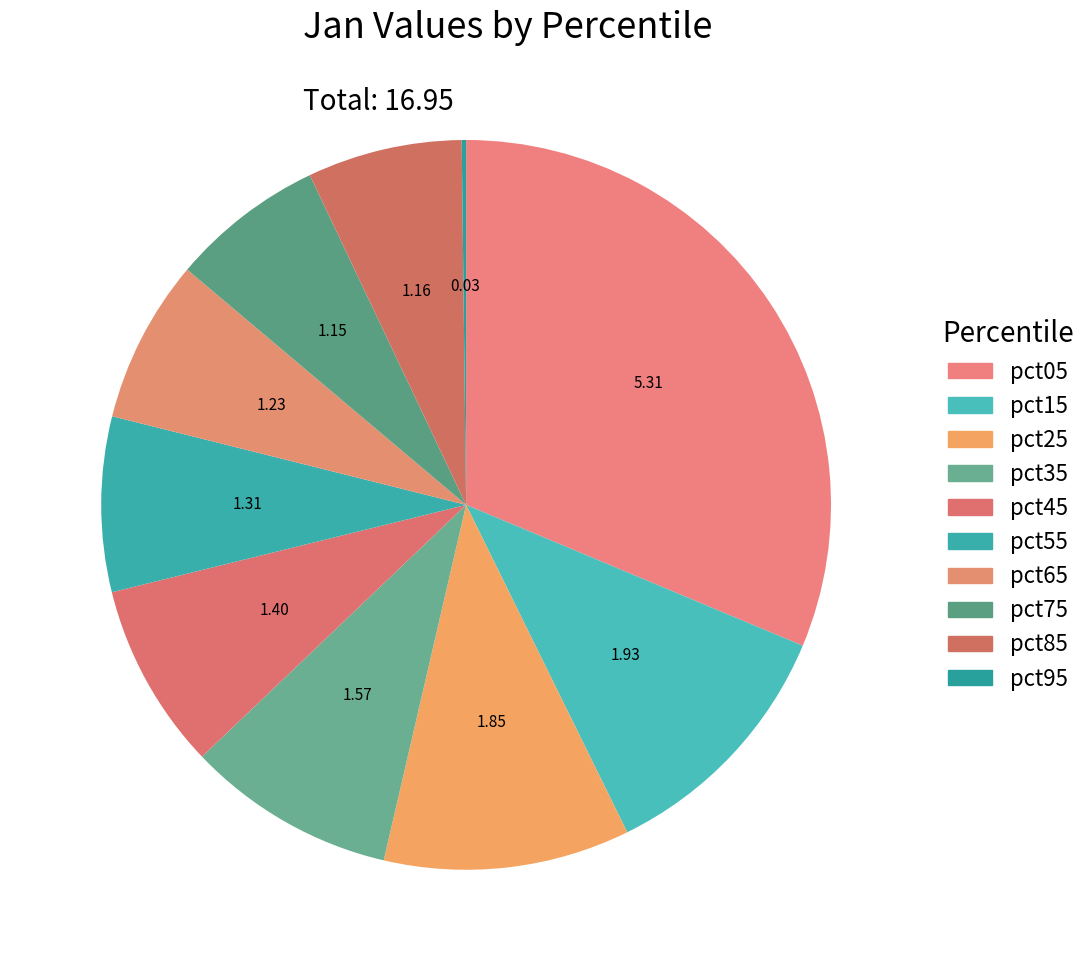

To the nearest percent, what is the difference between the largest and smallest slice percentages?

31%